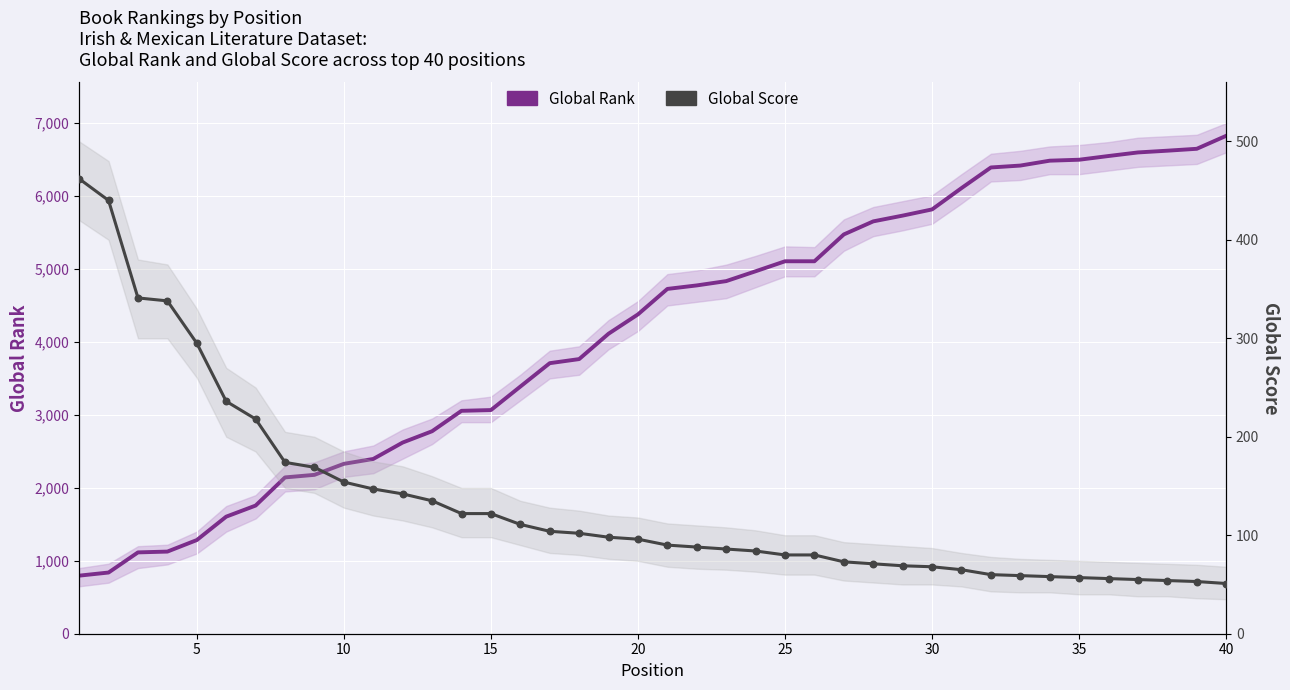

Which series has the largest total across all categories?

Global Rank